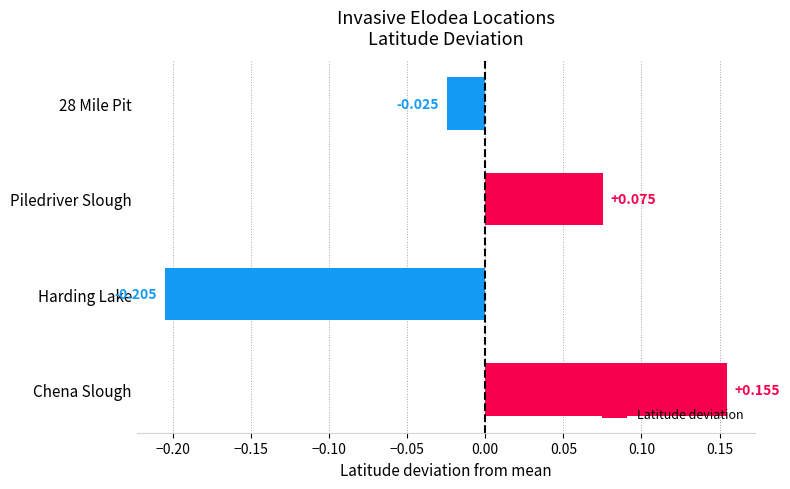

Which category has the highest value across all series?

Chena Slough